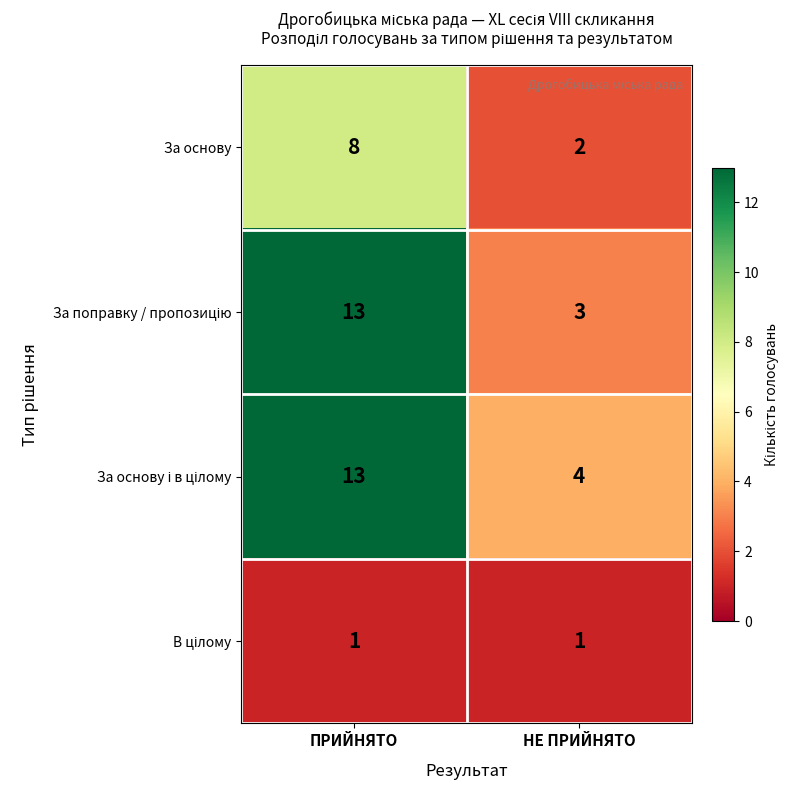

What is the spread (max minus min) of values at ПРИЙНЯТО?

12